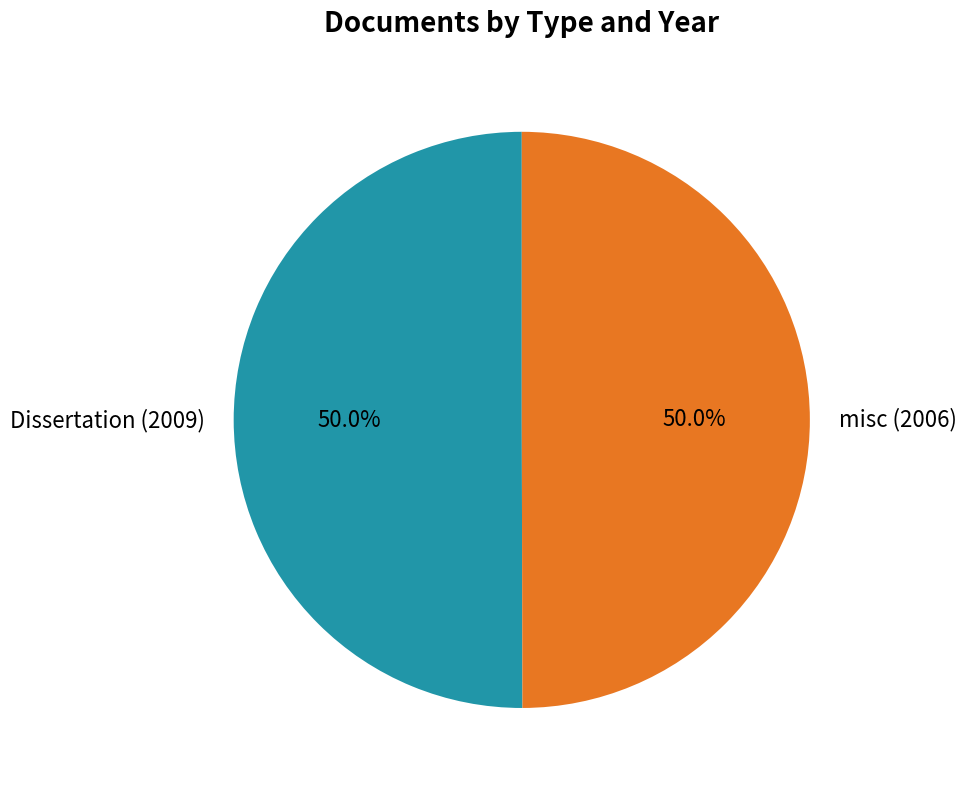

True or false: misc (2006) accounts for 50% of the total.

True